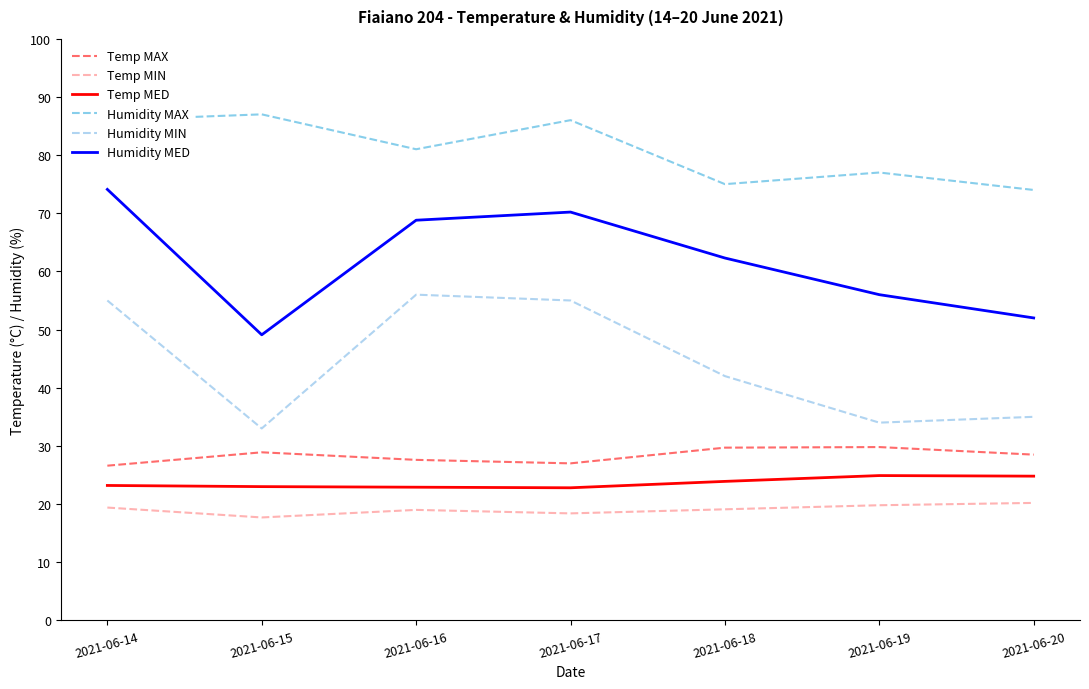

True or false: Humidity MIN and Temp MIN cross at least once.

False